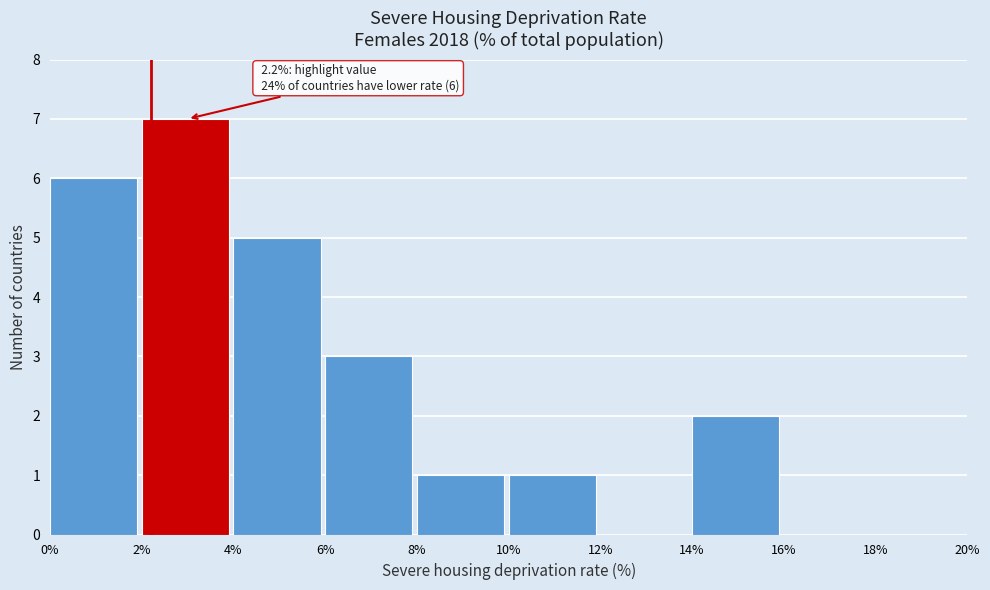

Over which range of the x-axis is the bar tallest?

2% to 4%